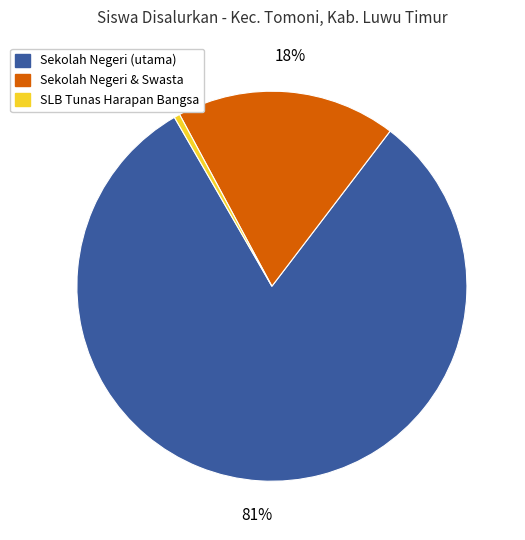

Is there any slice that represents more than half of the pie?

Yes